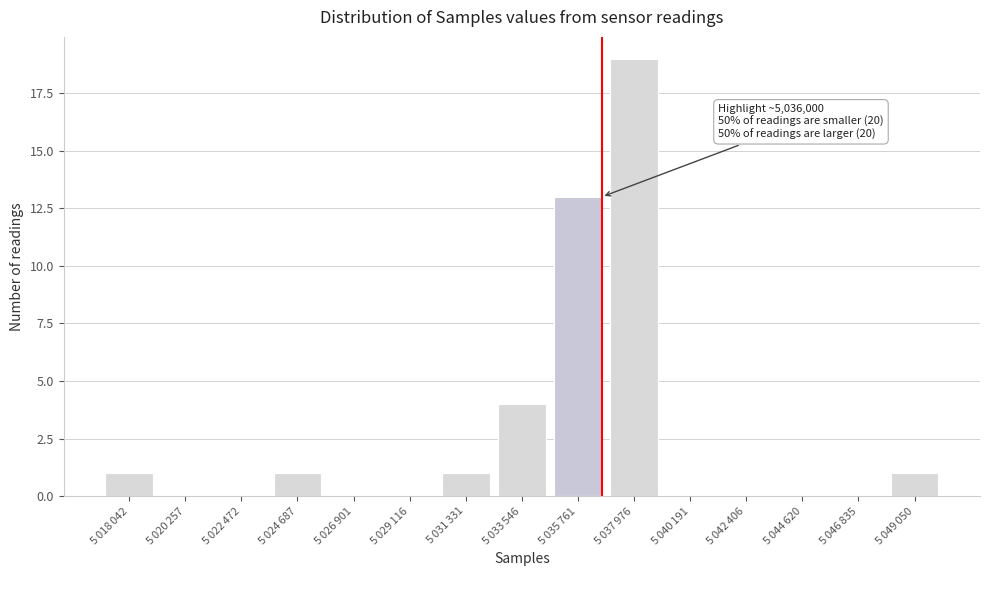

What is the sum of all values?

40